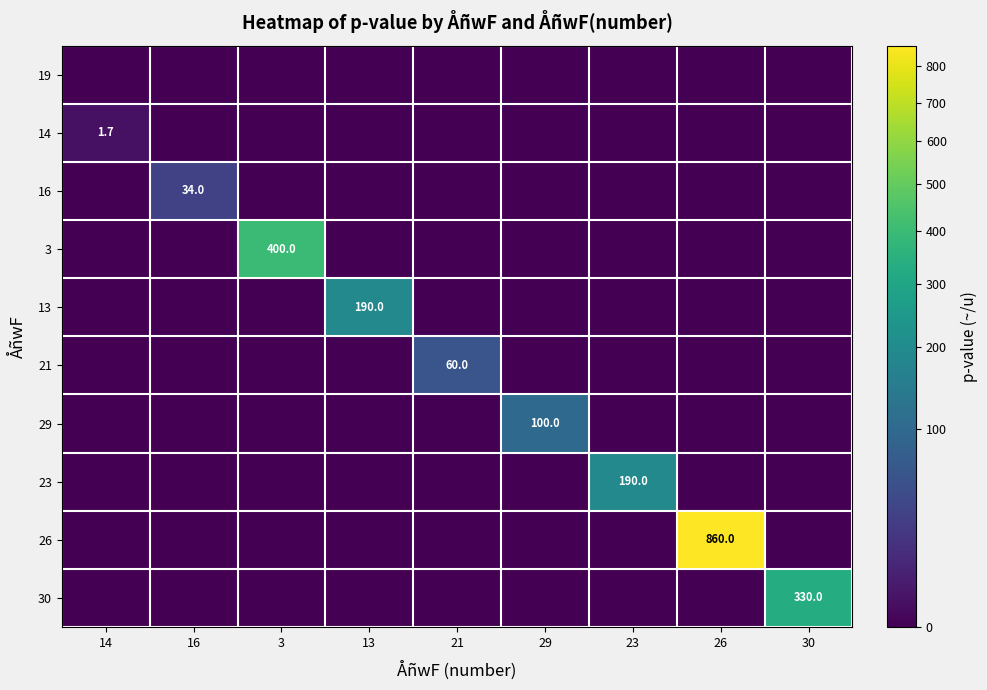

What is the sum of all 29 values?

100.0